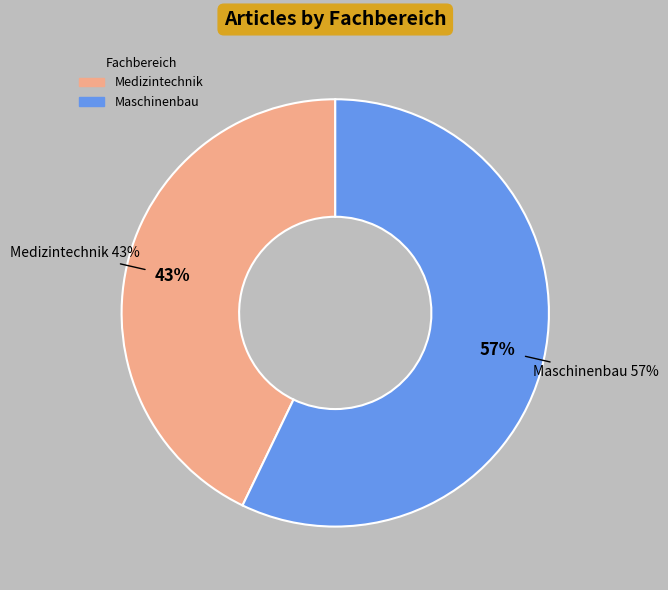

How many segments does this pie chart have?

2